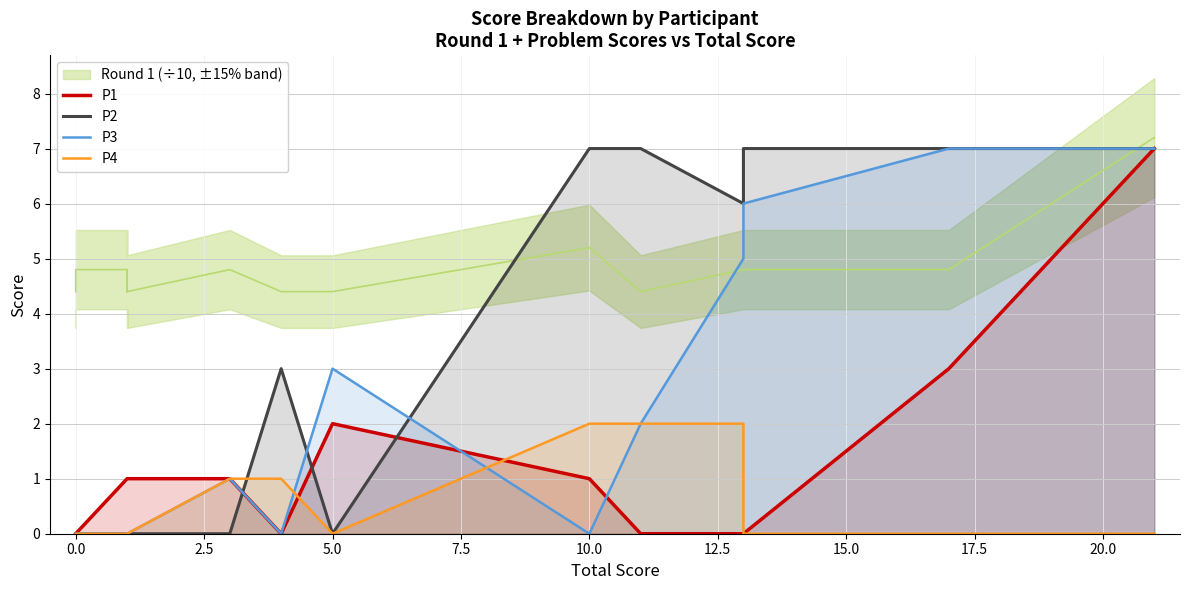

How many lines are shown in the chart?

4